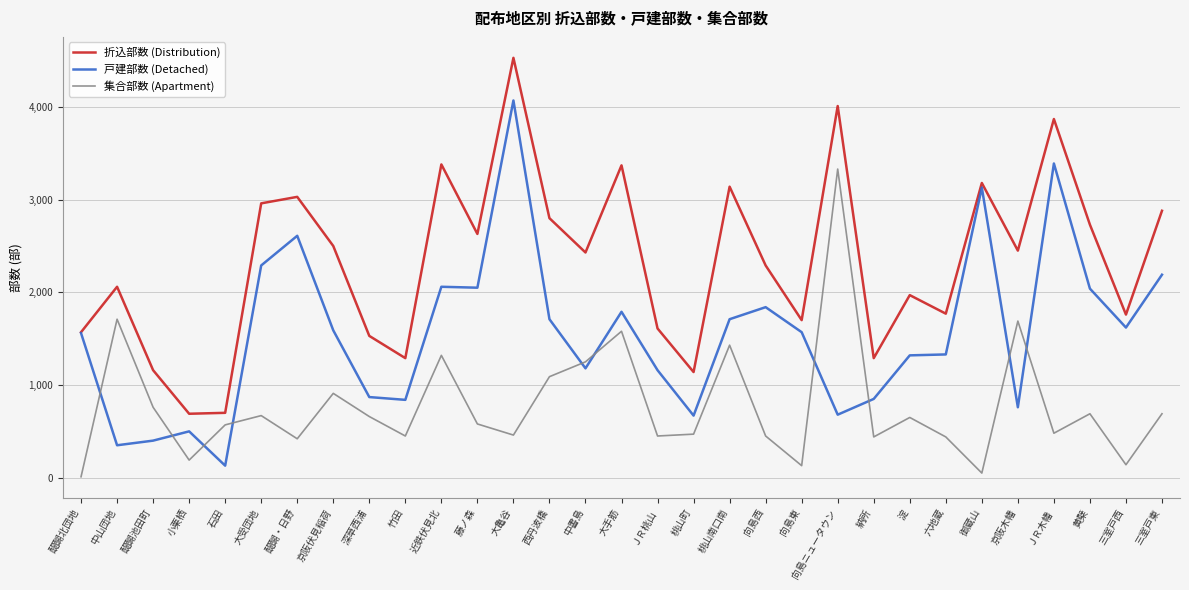

At 六地蔵, list the series in order from smallest to largest.

集合部数 (Apartment), 戸建部数 (Detached), 折込部数 (Distribution)